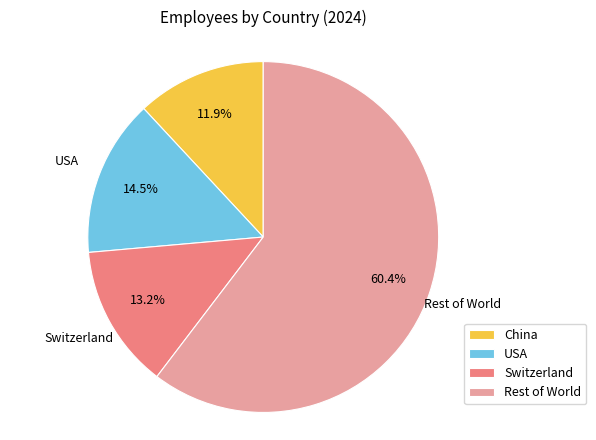

To the nearest percent, what portion does China represent?

12%